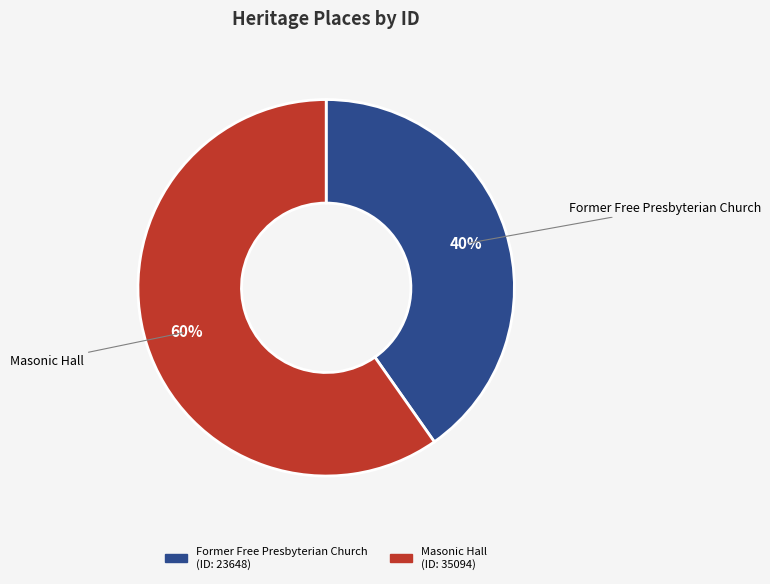

Between Masonic Hall and Former Free Presbyterian Church, which is larger?

Masonic Hall